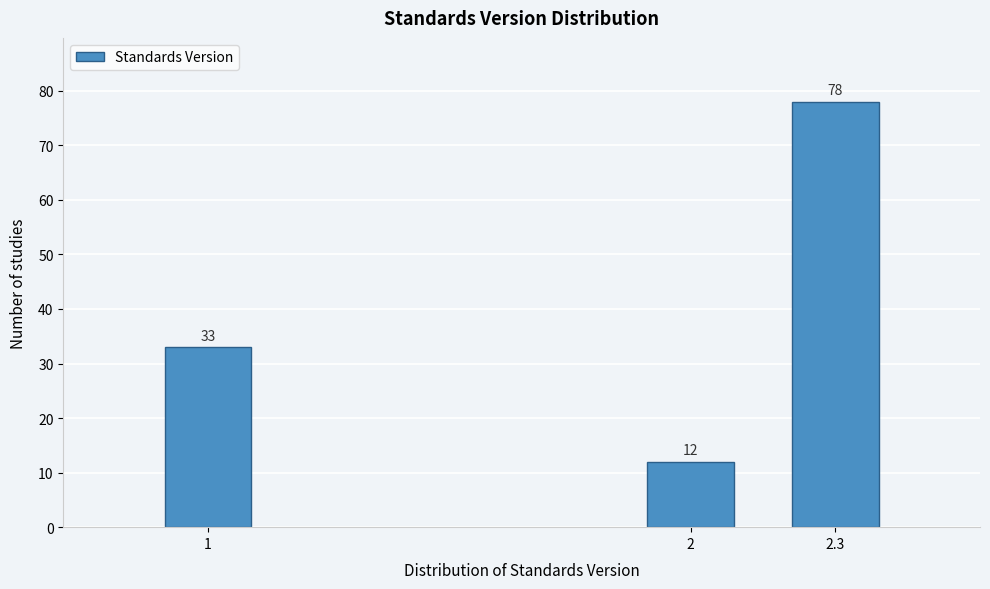

Reading right to left, extract all data points from this chart.

78	12	33